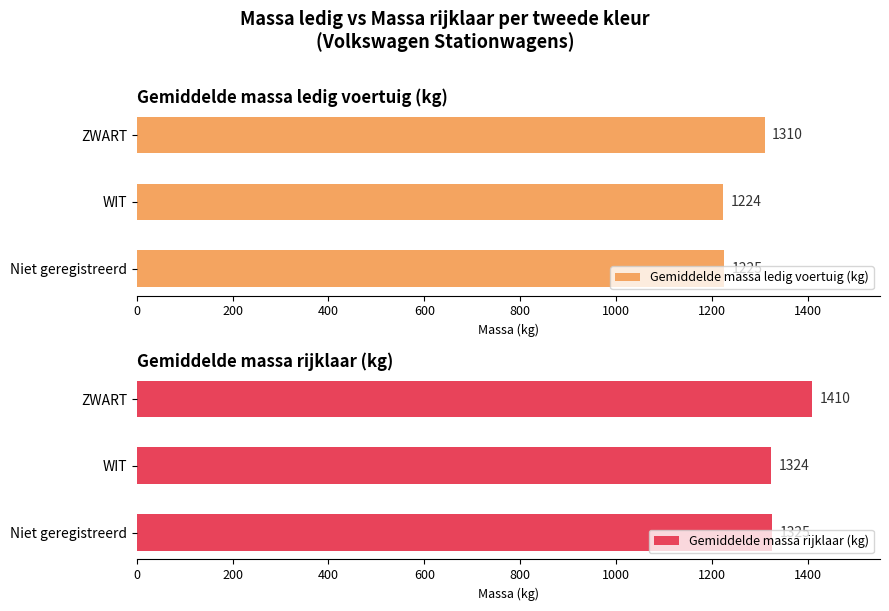

Read the Gemiddelde massa ledig voertuig (kg) value at Niet geregistreerd.

1225.4